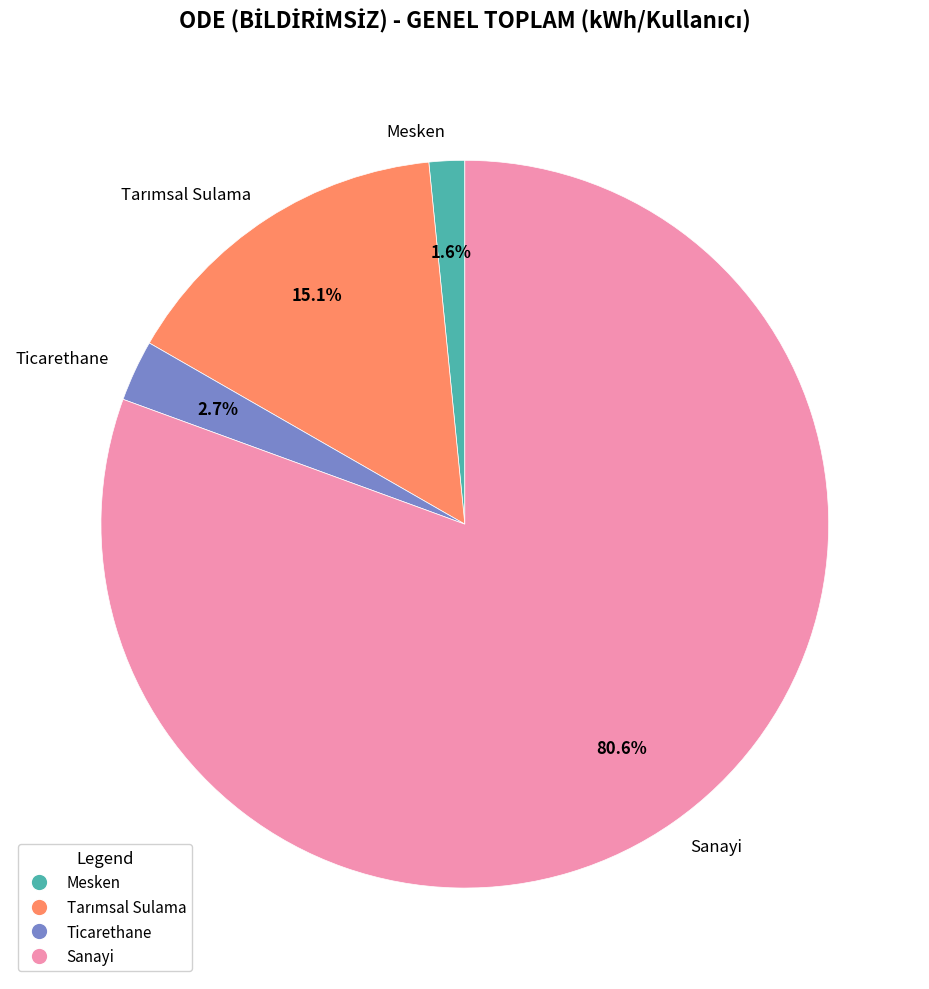

What percentage is NOT represented by Sanayi?

19.4%